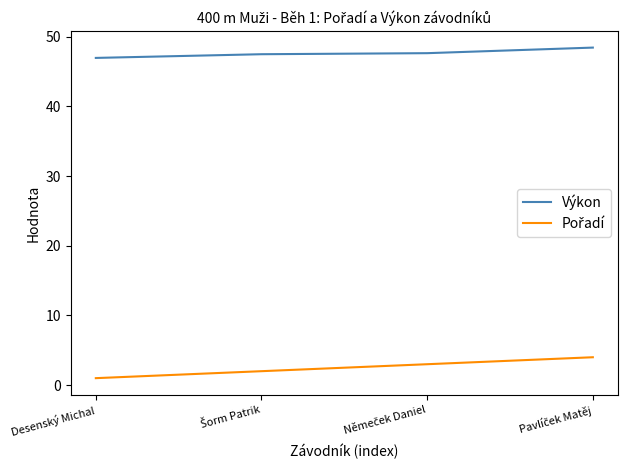

Is it true that Výkon equals 46.9 at Desenský Michal?

True